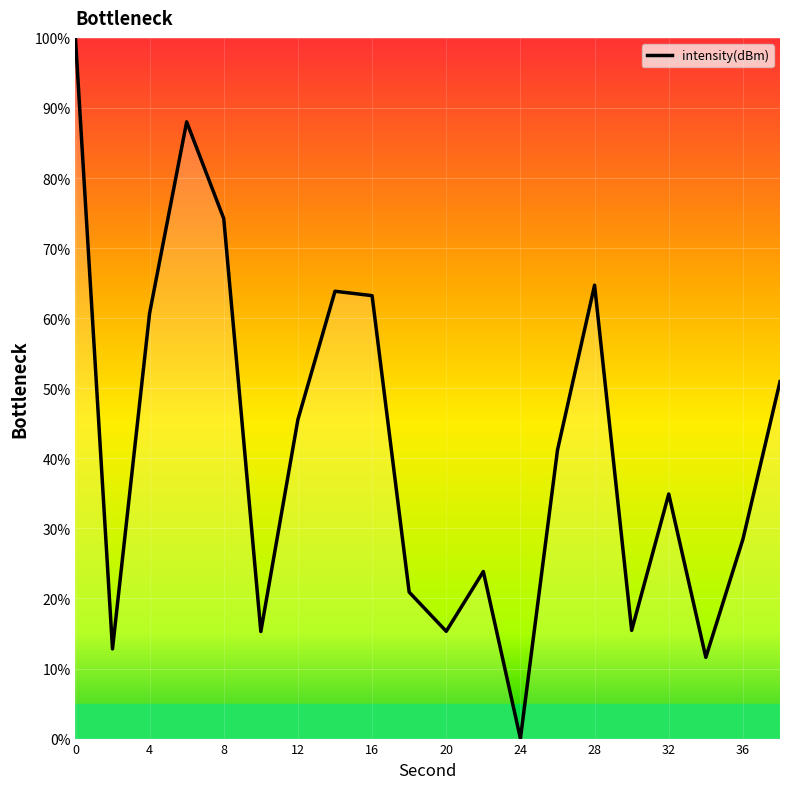

Count the number of data series in this chart.

1